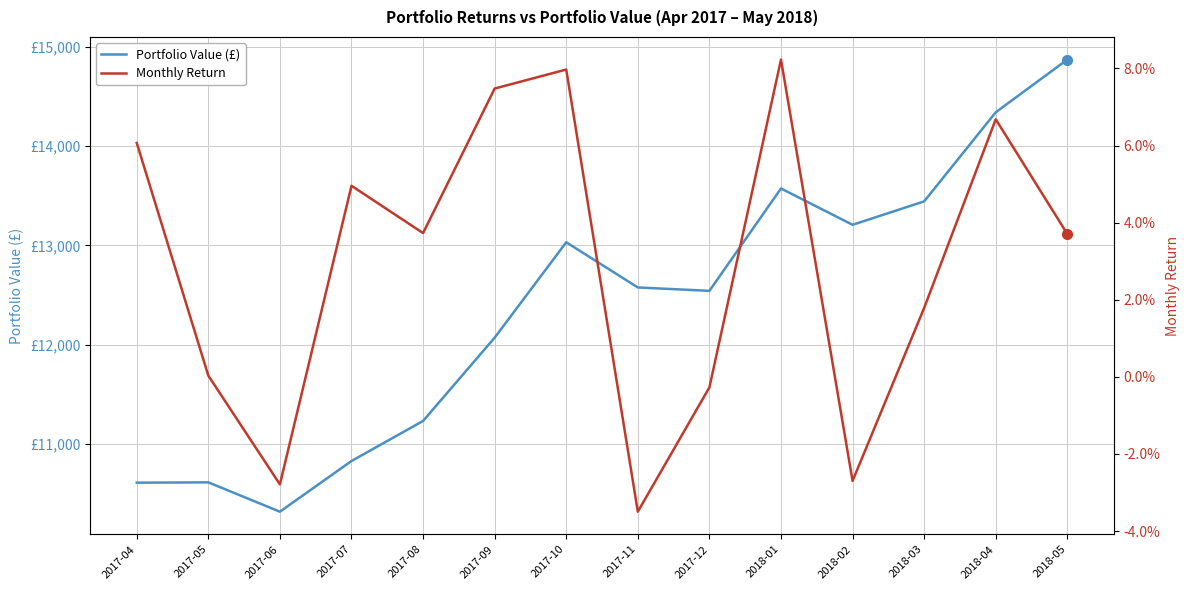

Where is the first local maximum for Monthly Return?

2017-07